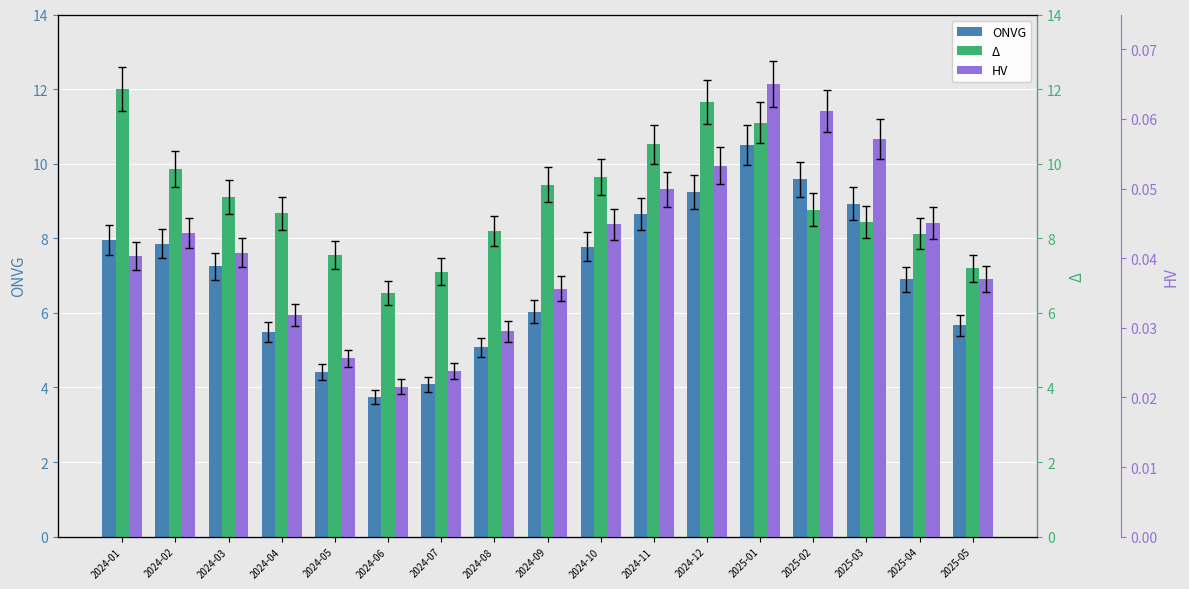

What is the difference between the maximum and second lowest values in the Δ series?

4.9